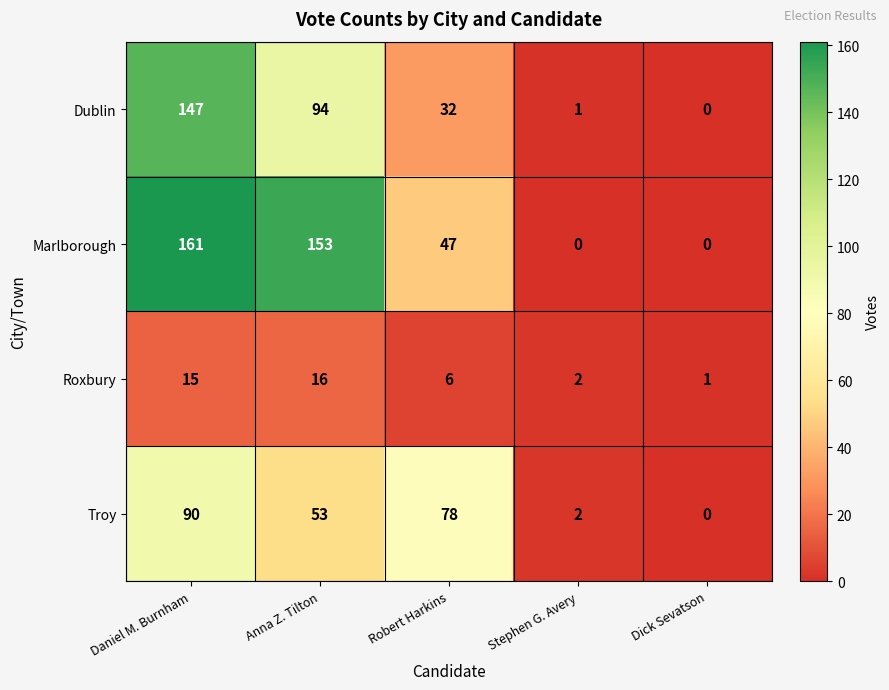

List the series in order of their overall mean, lowest first.

Roxbury, Troy, Dublin, Marlborough